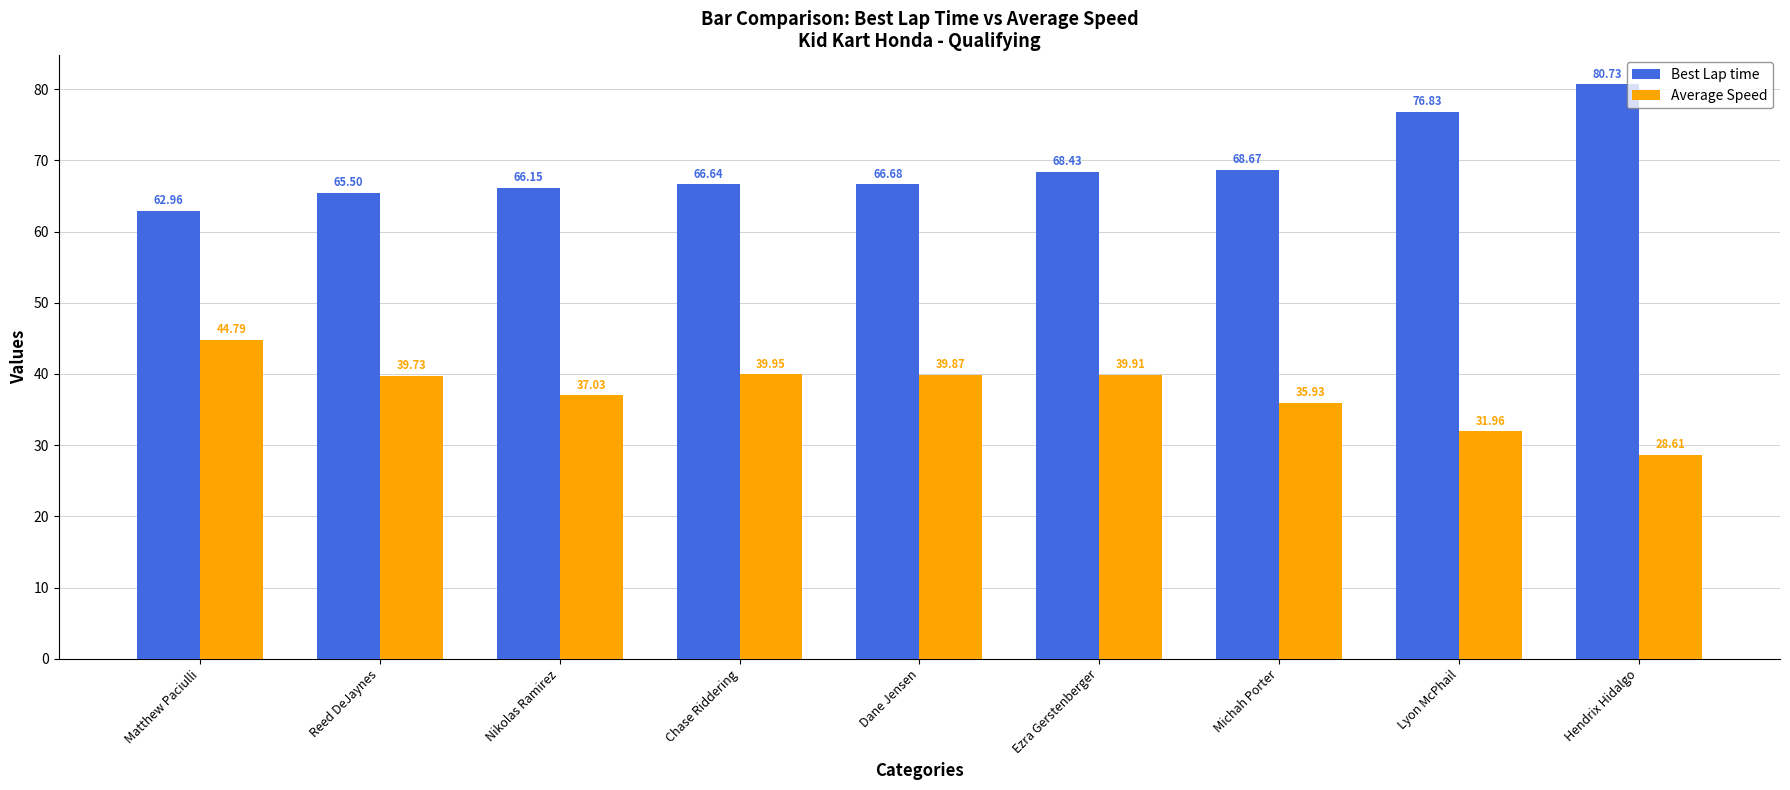

List the labels in order of Best Lap time value, largest first.

Hendrix Hidalgo, Lyon McPhail, Michah Porter, Ezra Gerstenberger, Dane Jensen, Chase Riddering, Nikolas Ramirez, Reed DeJaynes, Matthew Paciulli